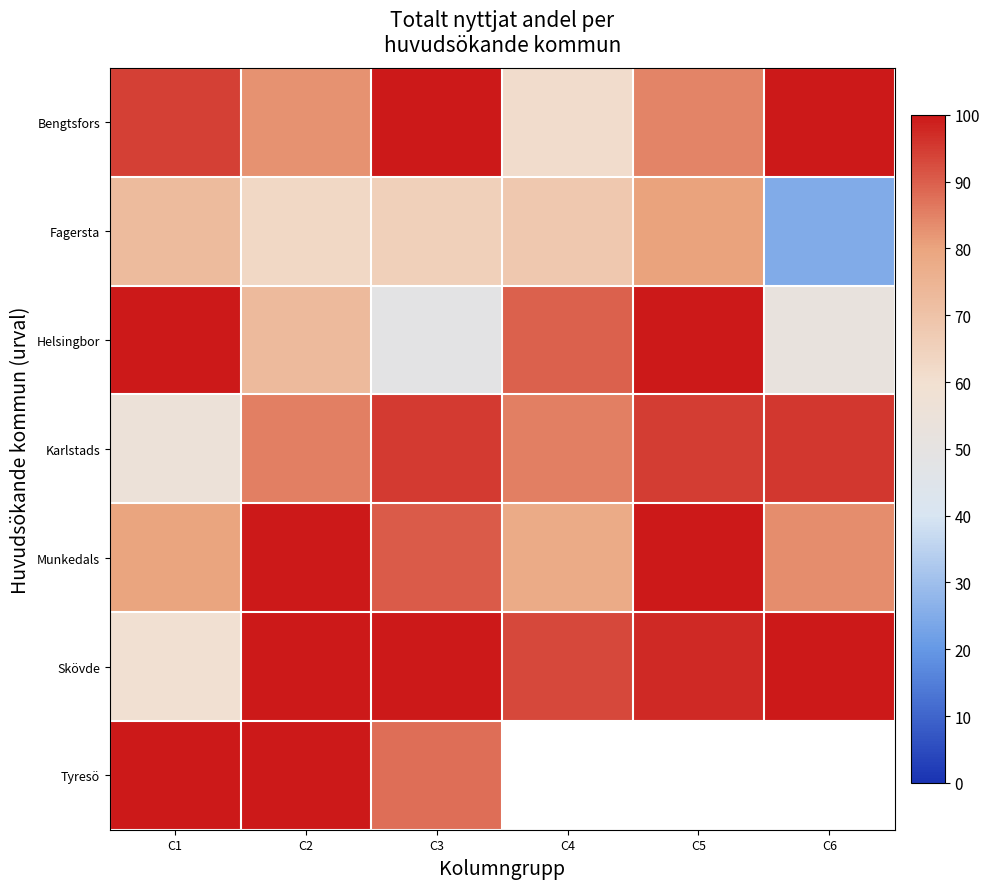

True or false: Skövde has a value of 93.0 at C4.

True